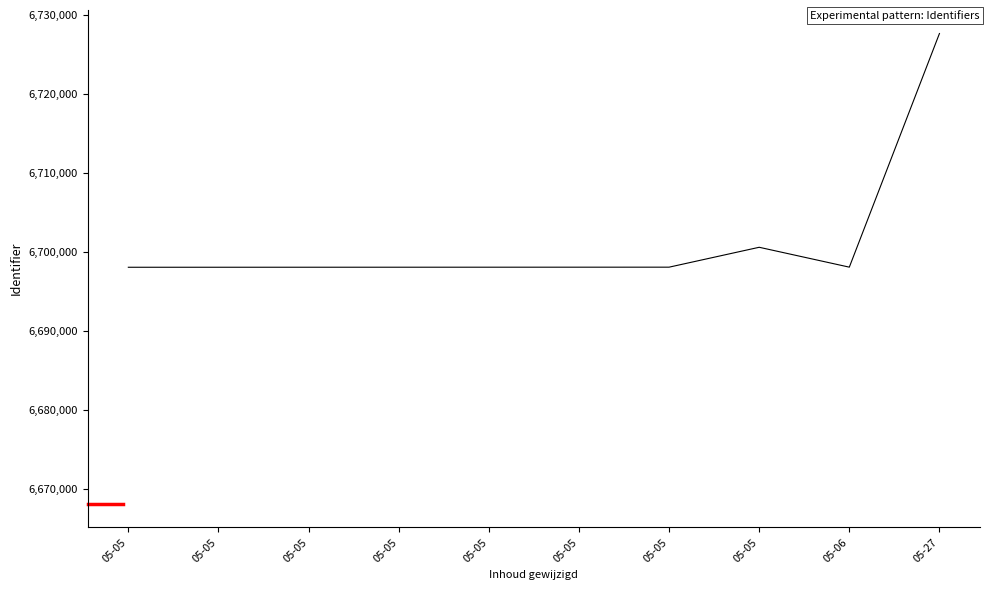

True or false: the data shows 2126304 at 05-05.

False